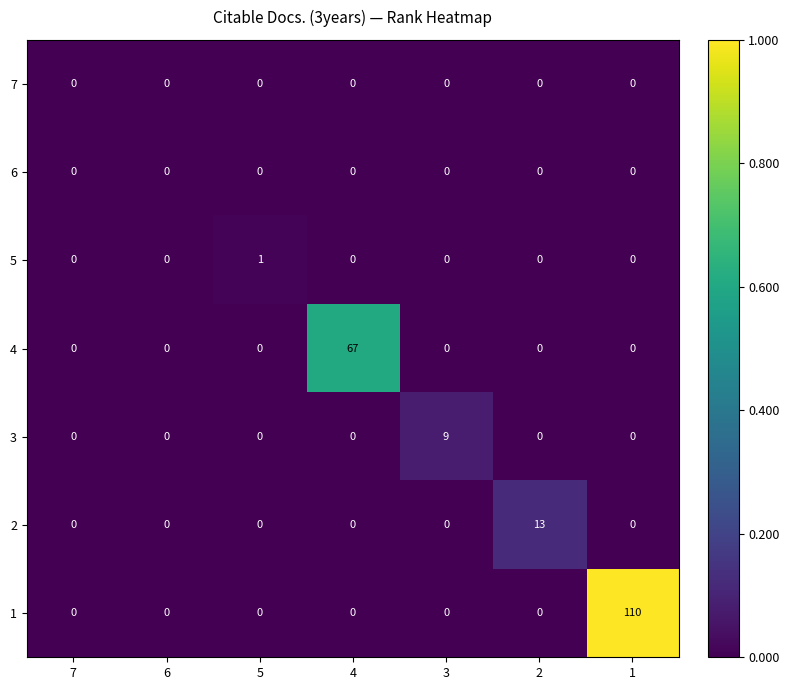

What is the difference between the maximum and second lowest values in the 4 series?

67